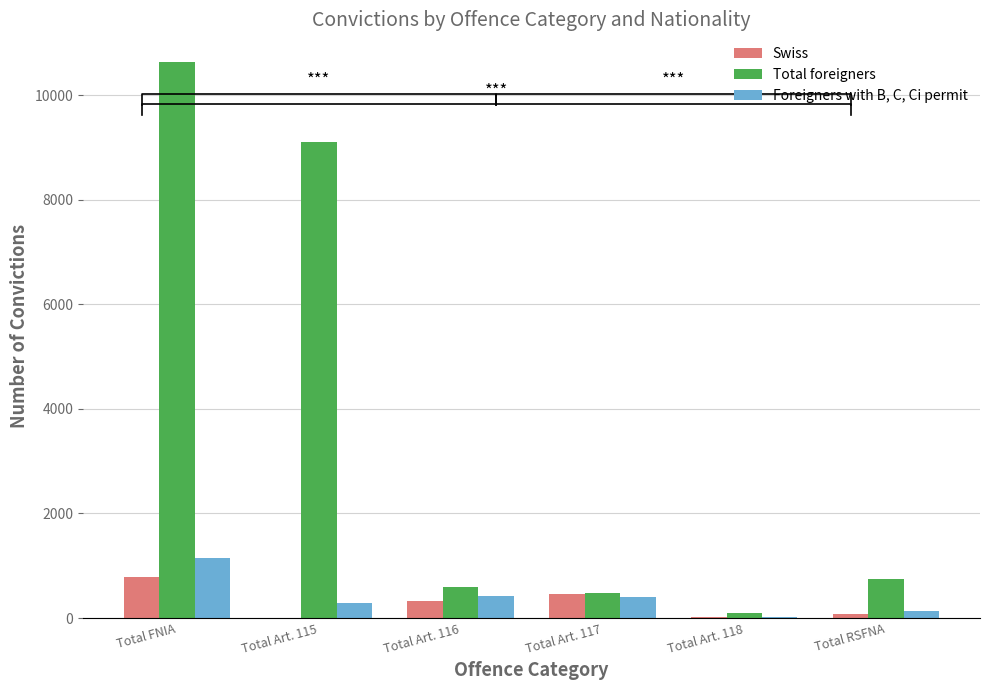

What is the spread (max minus min) of values at Total Art. 115?

9094